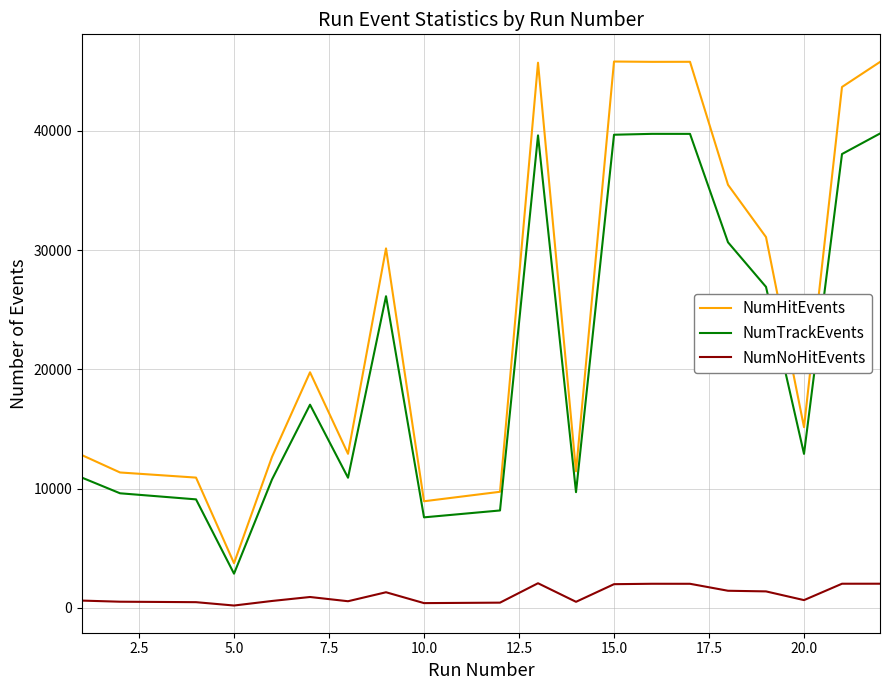

Rank the series by their maximum value, from highest to lowest.

NumHitEvents, NumTrackEvents, NumNoHitEvents